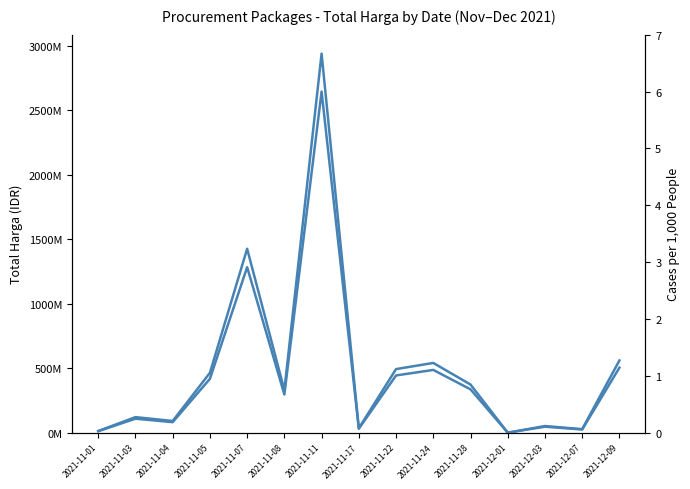

True or false: Total Harga and Per Unit Scale intersect in this chart.

False